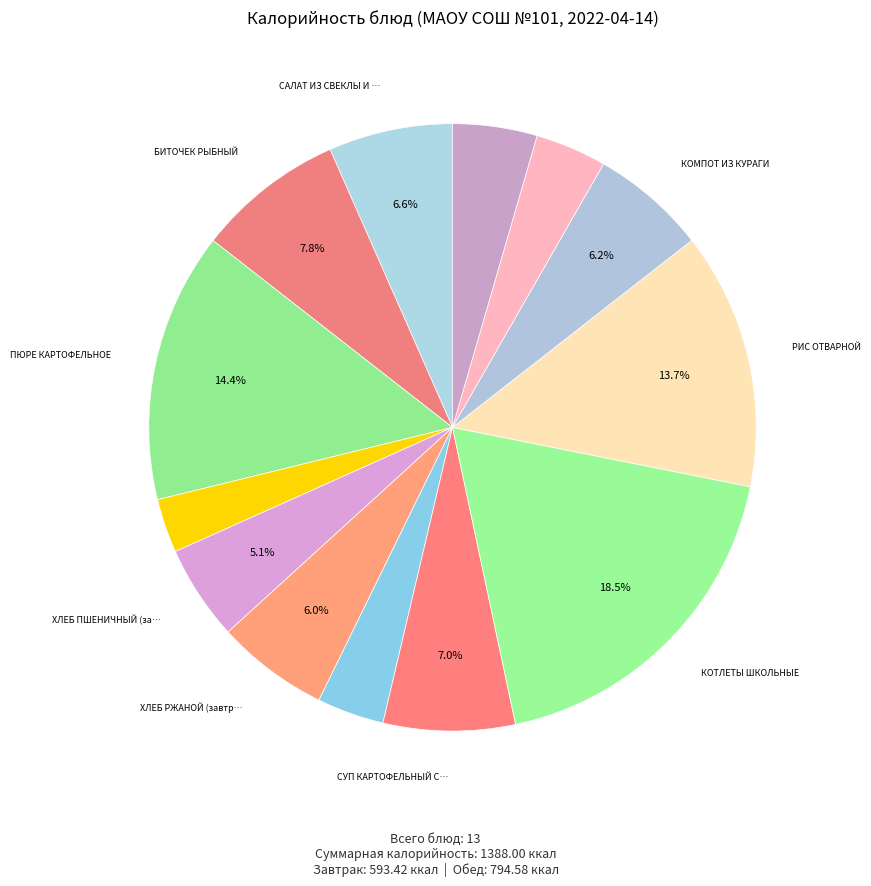

How many segments does this pie chart have?

13